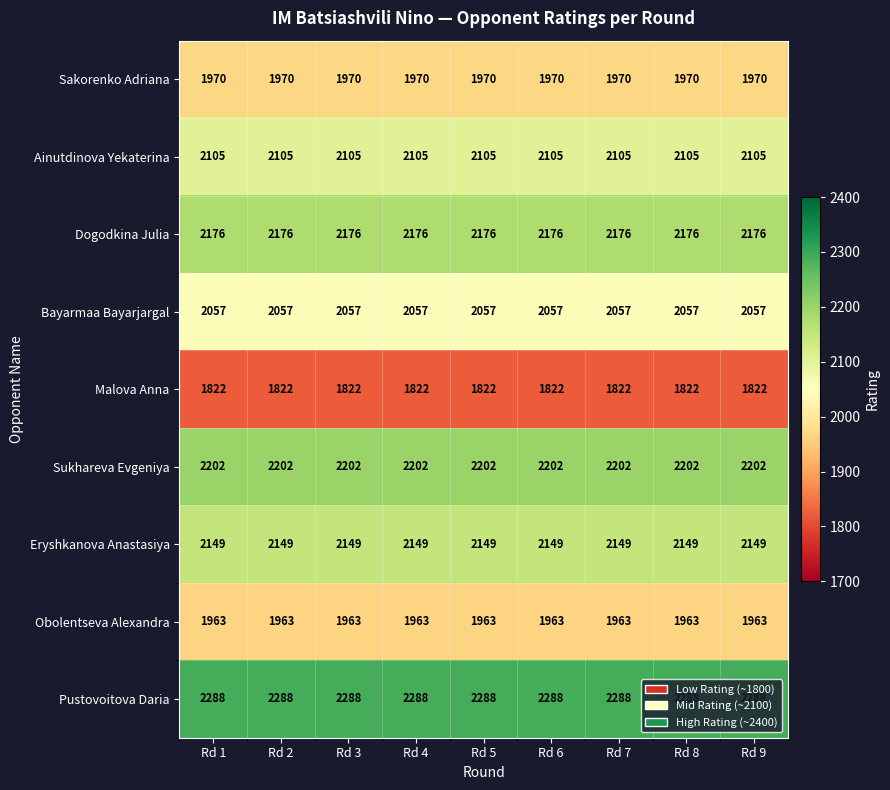

Is the value of Malova Anna at Rd 1 greater than the value of Dogodkina Julia at Rd 5?

No